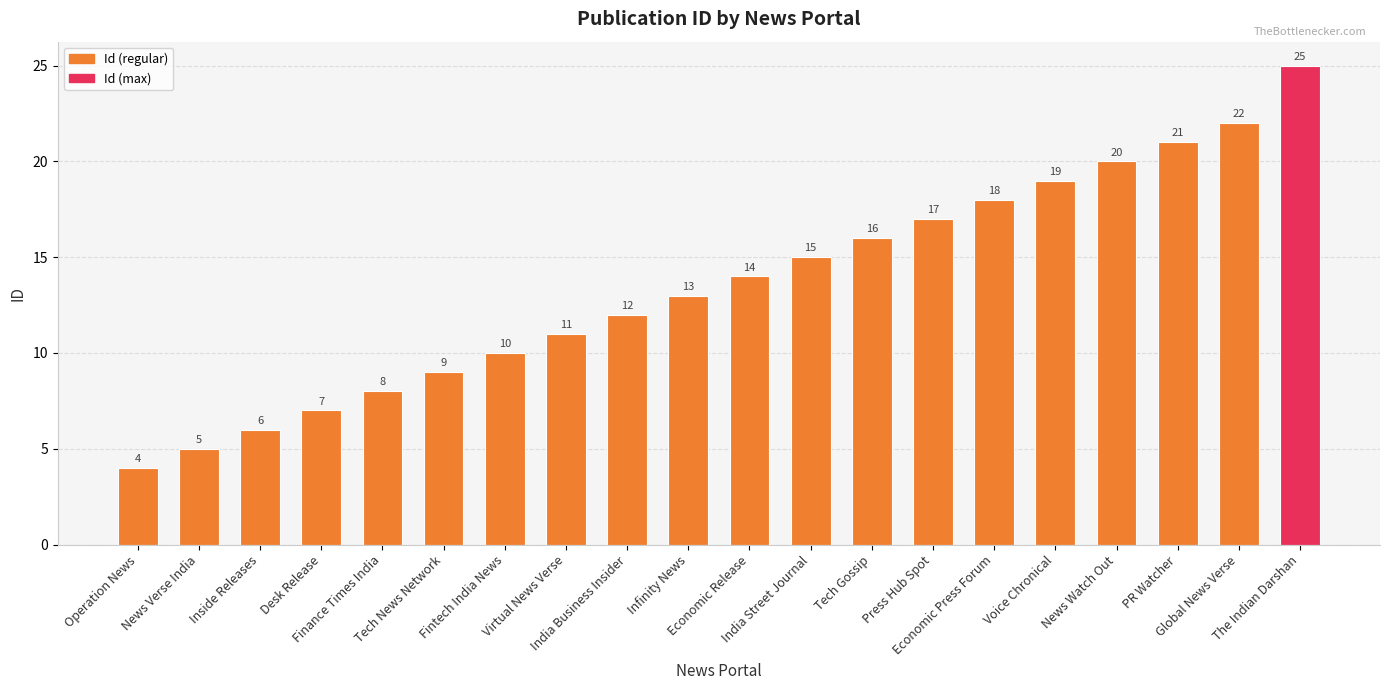

What position from the right is Virtual News Verse?

13